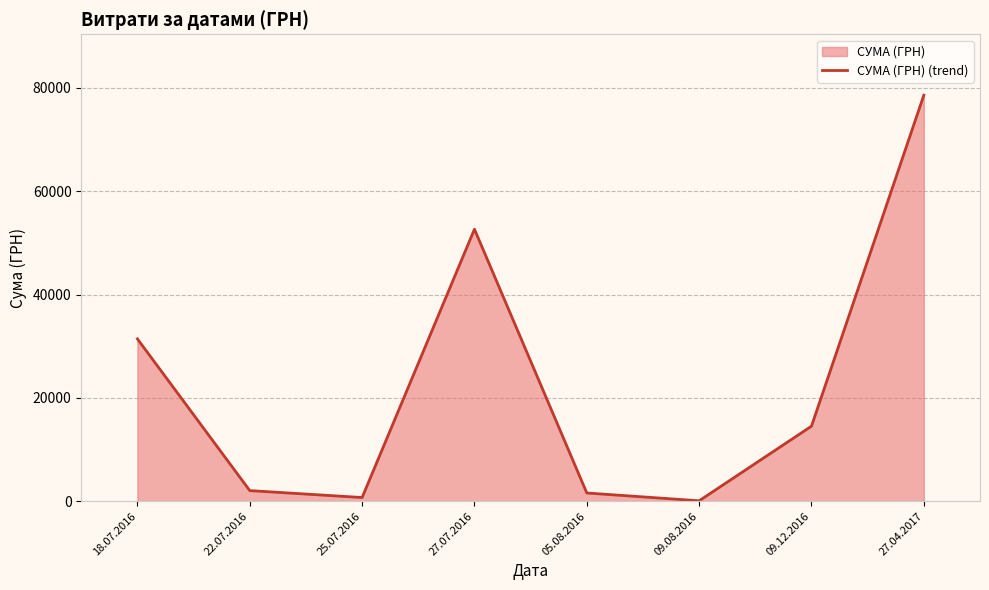

Which label corresponds to the smallest value in the chart?

09.08.2016